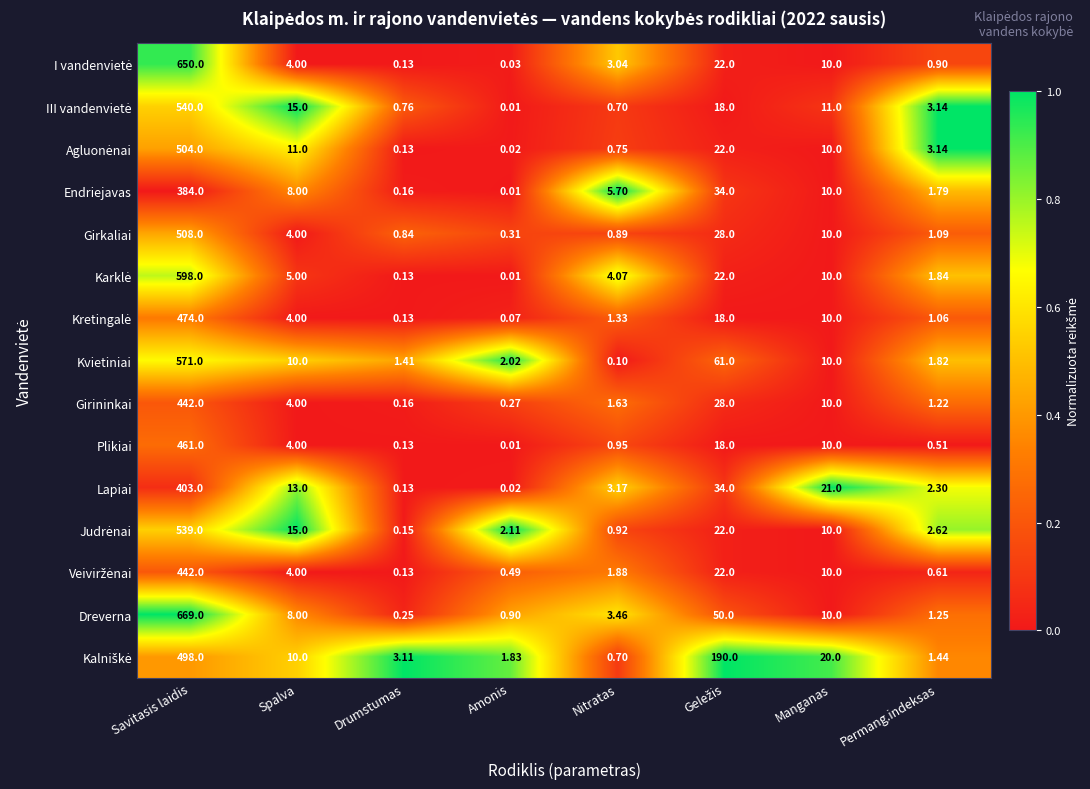

Where does the Lapiai series first go above 13?

Savitasis laidis